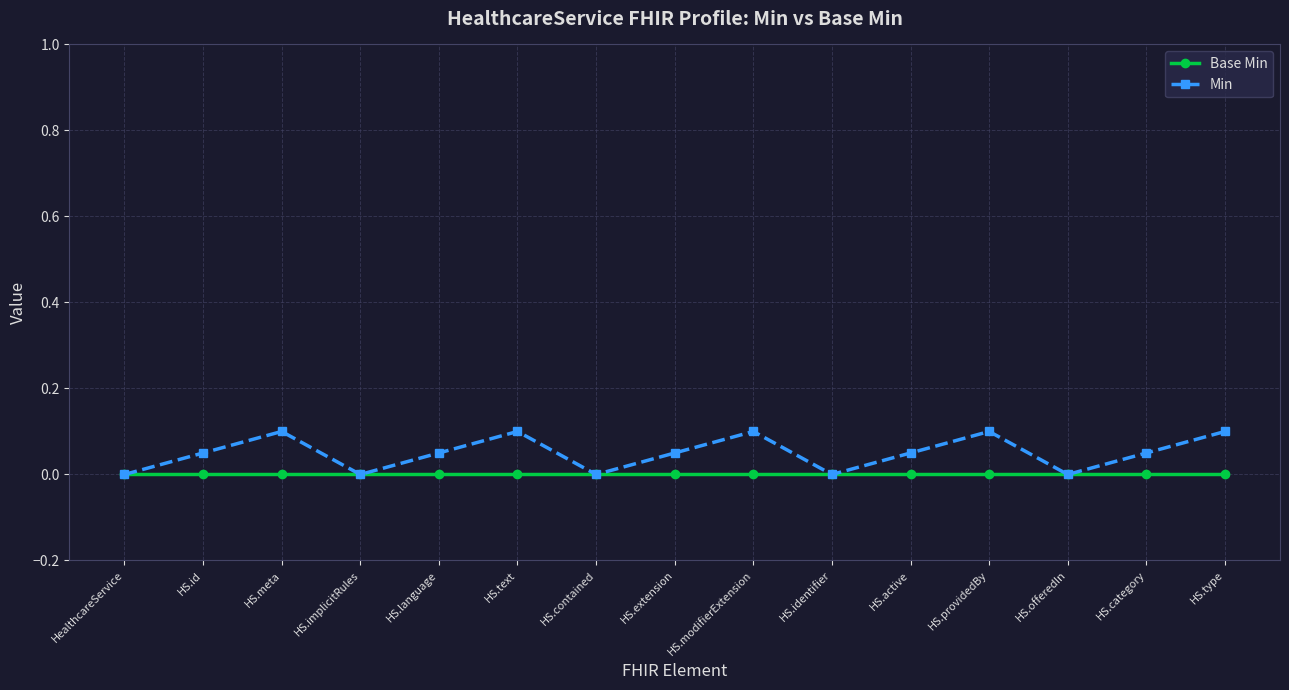

Reading right to left, what are all the values shown in this chart?

Base Min: HS.type=0.0	HS.category=0.0	HS.offeredIn=0.0	HS.providedBy=0.0	HS.active=0.0	HS.identifier=0.0	HS.modifierExtension=0.0	HS.extension=0.0	HS.contained=0.0	HS.text=0.0	HS.language=0.0	HS.implicitRules=0.0	HS.meta=0.0	HS.id=0.0	HealthcareService=0.0
Min: HS.type=0.1	HS.category=0.1	HS.offeredIn=0.0	HS.providedBy=0.1	HS.active=0.1	HS.identifier=0.0	HS.modifierExtension=0.1	HS.extension=0.1	HS.contained=0.0	HS.text=0.1	HS.language=0.1	HS.implicitRules=0.0	HS.meta=0.1	HS.id=0.1	HealthcareService=0.0